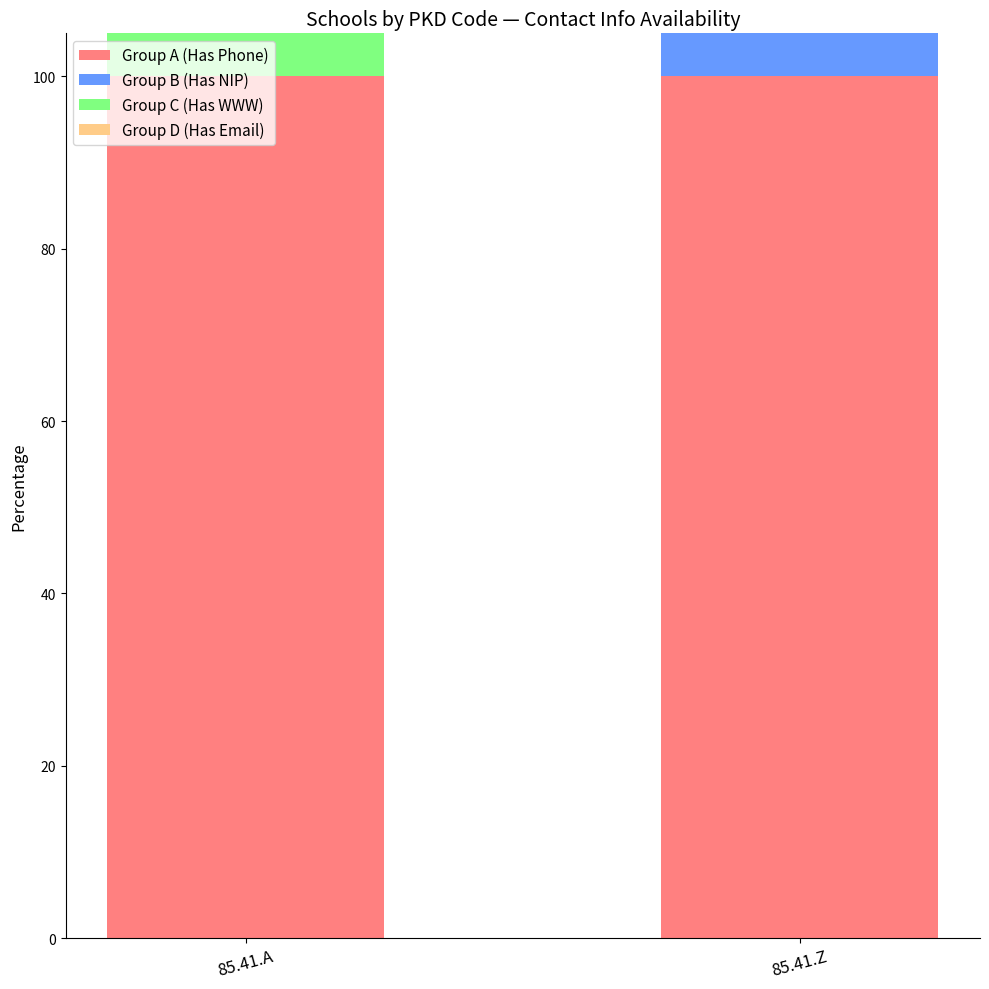

The Group B (Has NIP) series shows 19 at 85.41.A. True or false?

False